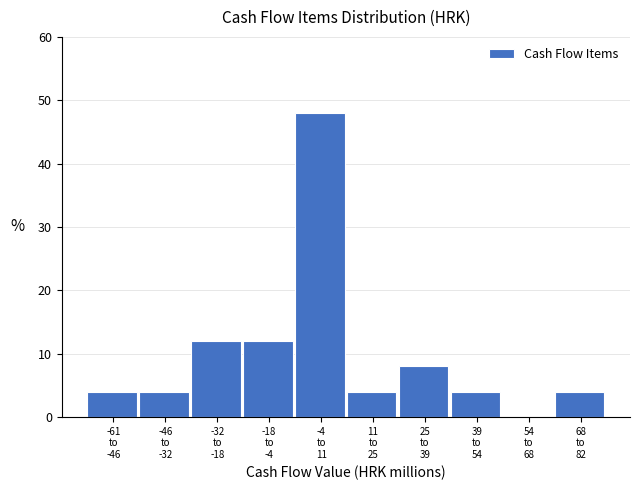

What is the sum of all values?

100